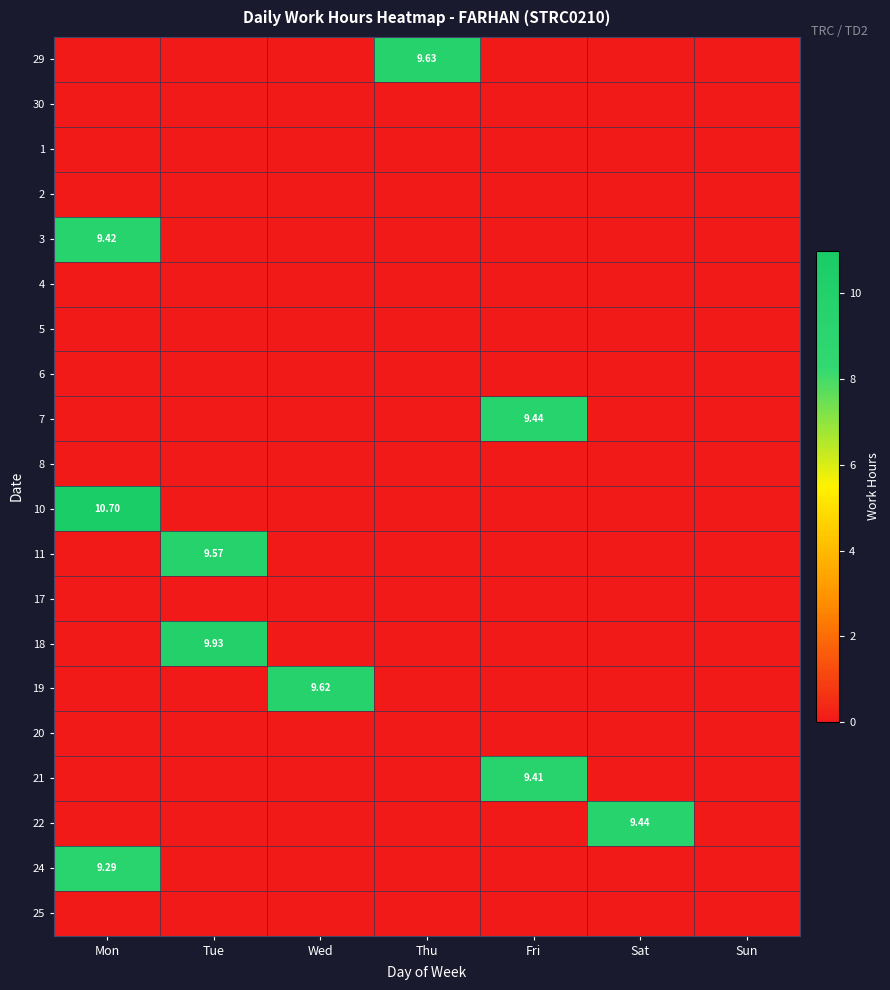

The value of 29 at Sun is 5.3. True or false?

False